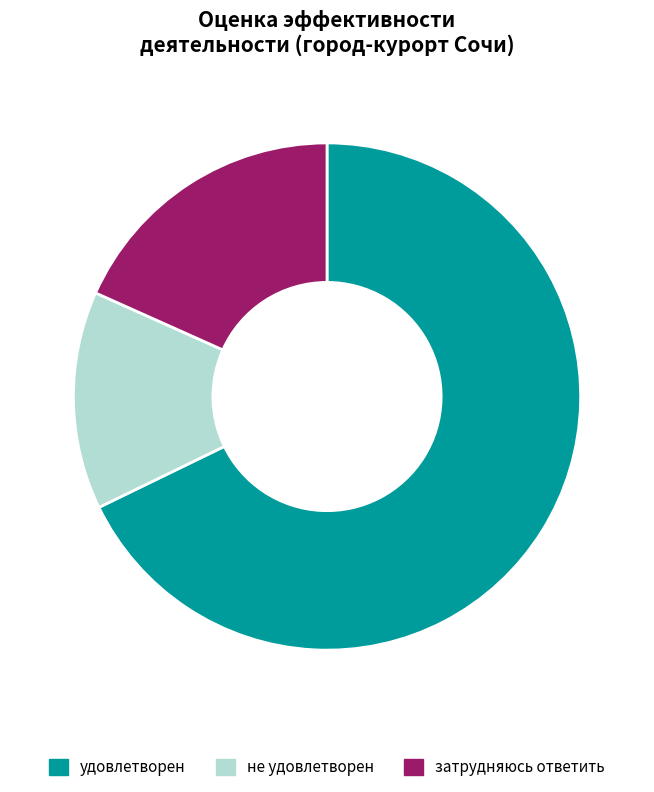

Which category has the smallest portion of the pie?

не удовлетворен